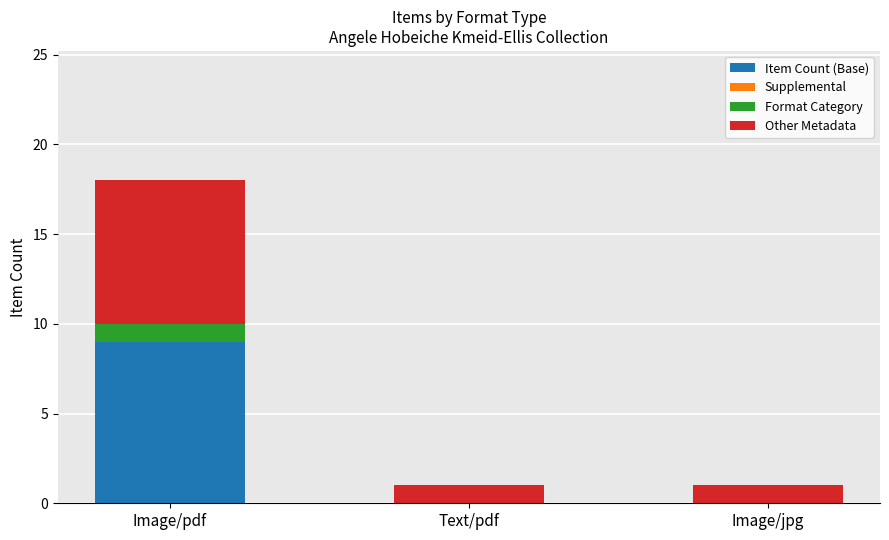

Is it true that Item Count (Base) equals -4 at Text/pdf?

False